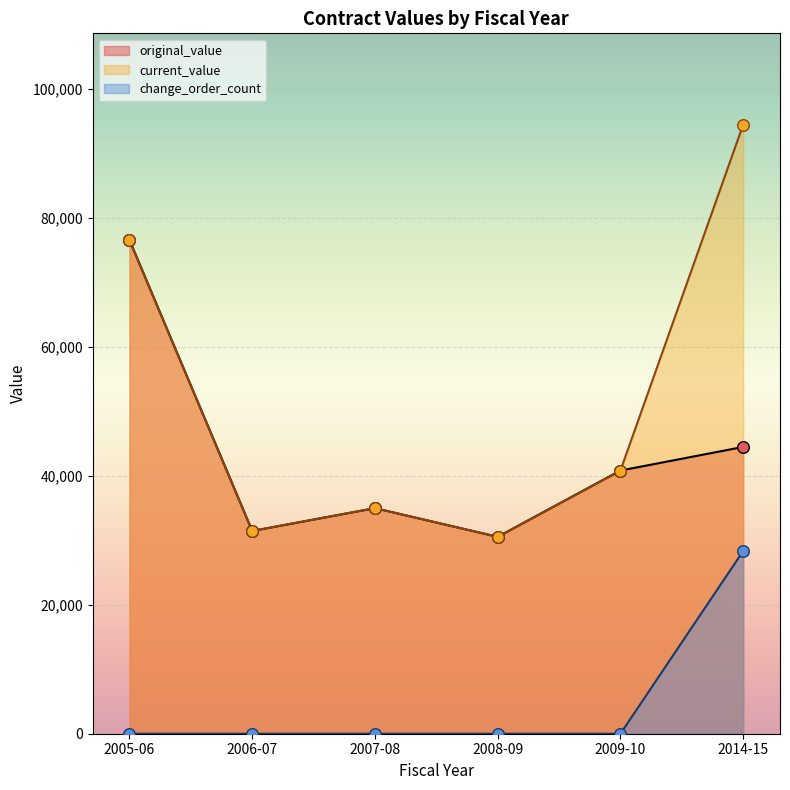

What are all the series names shown in the legend?

original_value, current_value, change_order_count